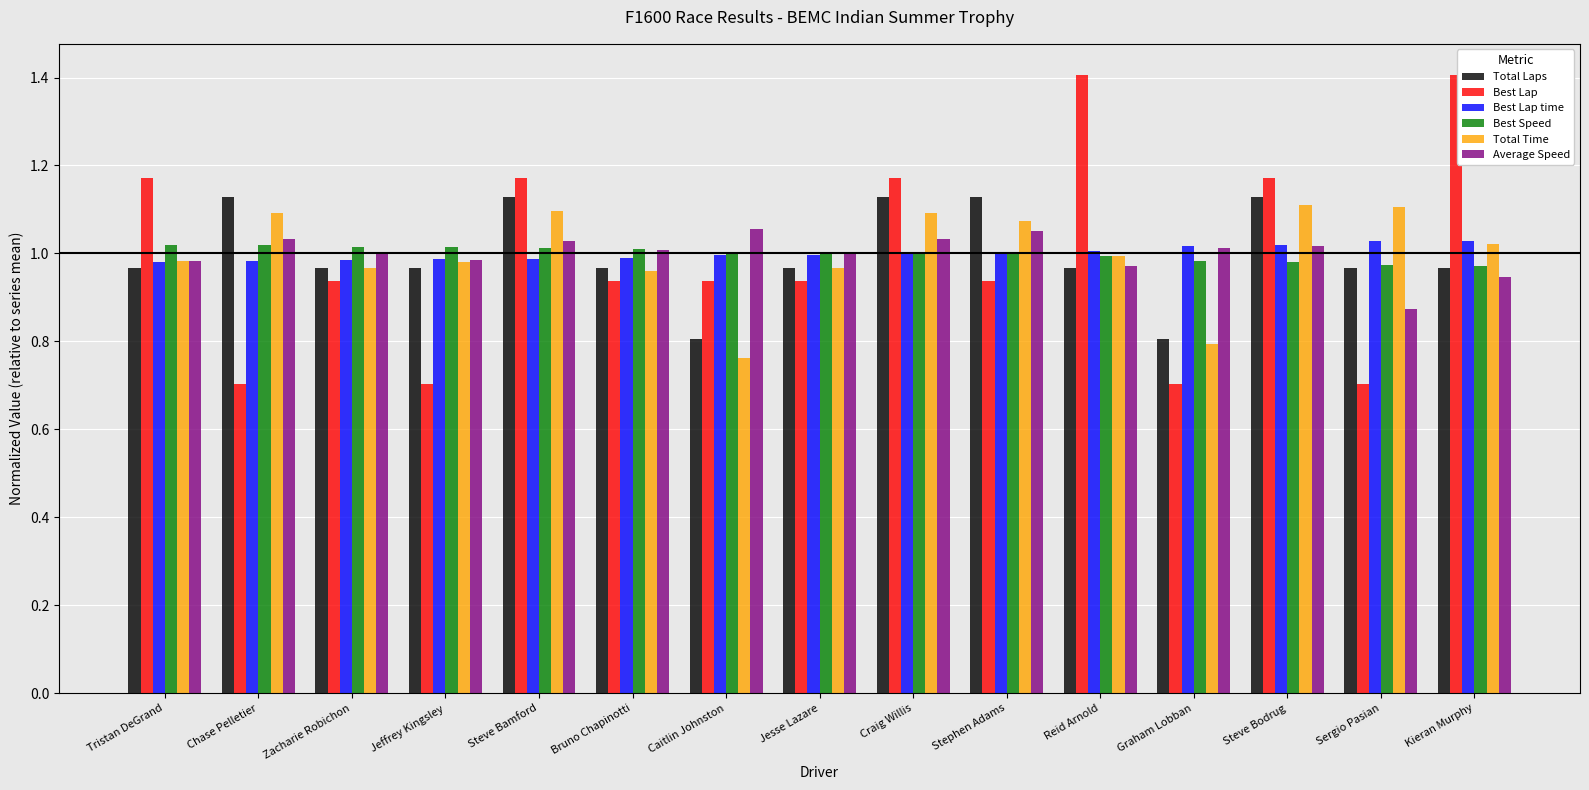

The value of Total Time at Chase Pelletier is 1.4. True or false?

False